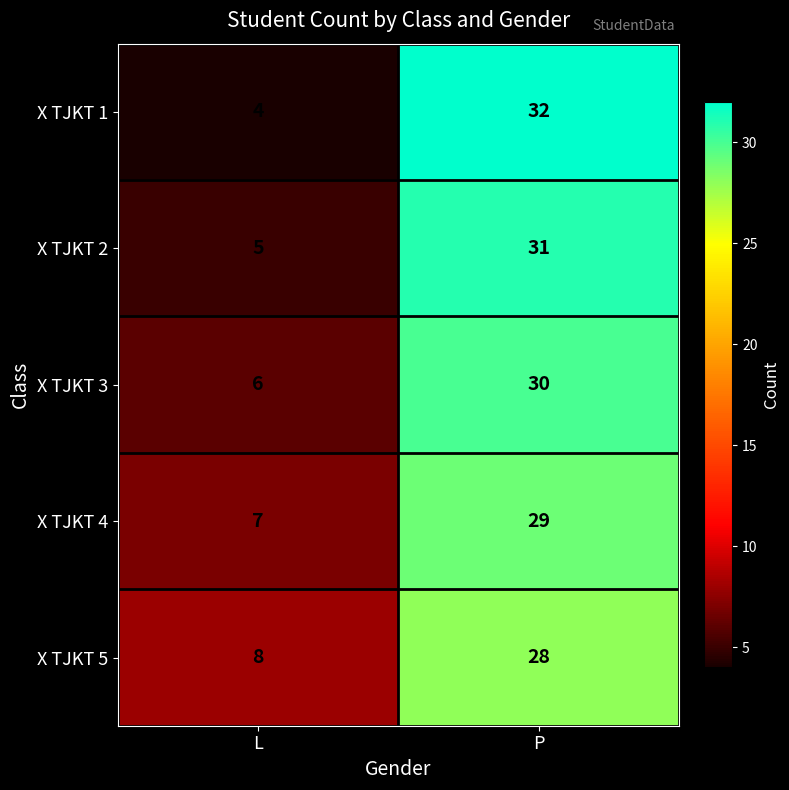

Reading left to right, list all the values displayed in this chart.

X TJKT 1: 4	32
X TJKT 2: 5	31
X TJKT 3: 6	30
X TJKT 4: 7	29
X TJKT 5: 8	28